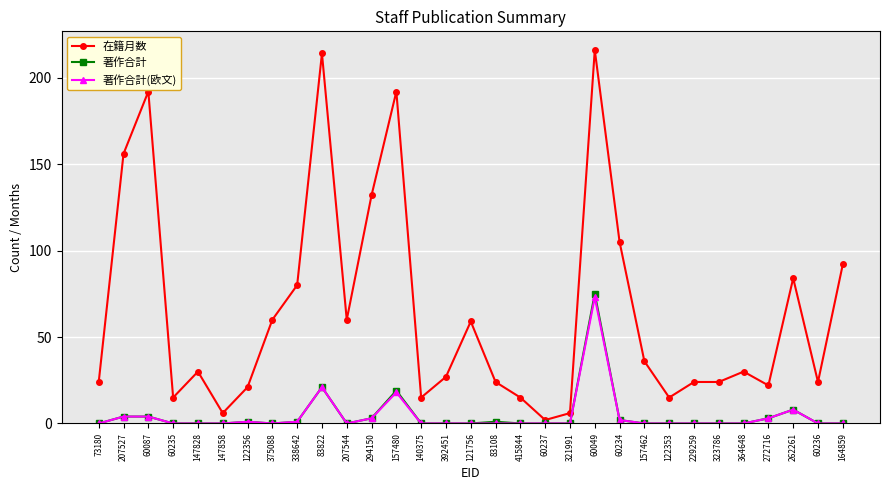

What is the difference between the maximum and minimum values in the 在籍月数 series?

214